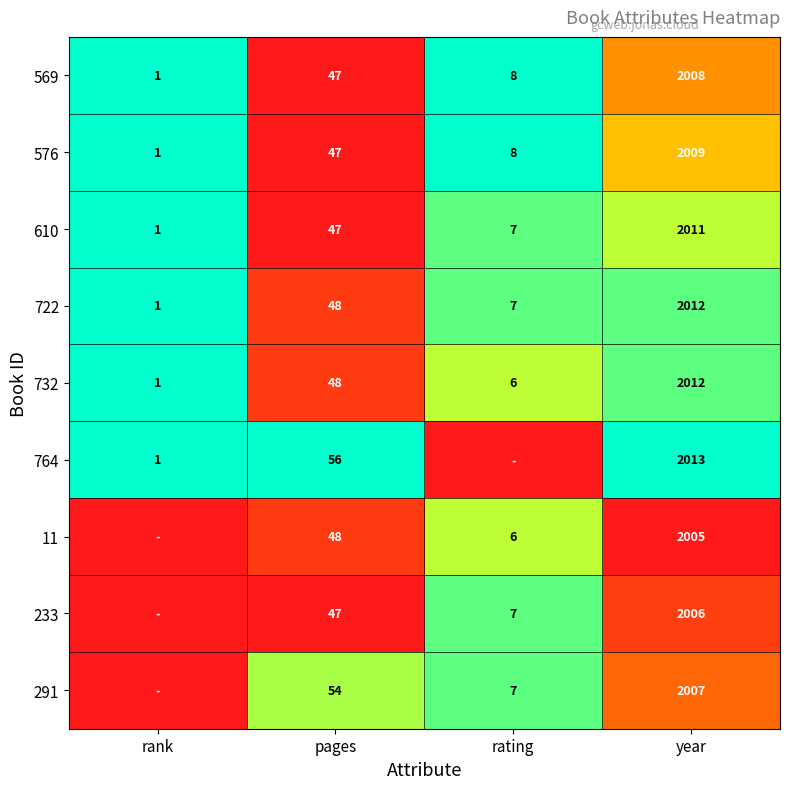

At which label is 576 closest to 1005?

pages